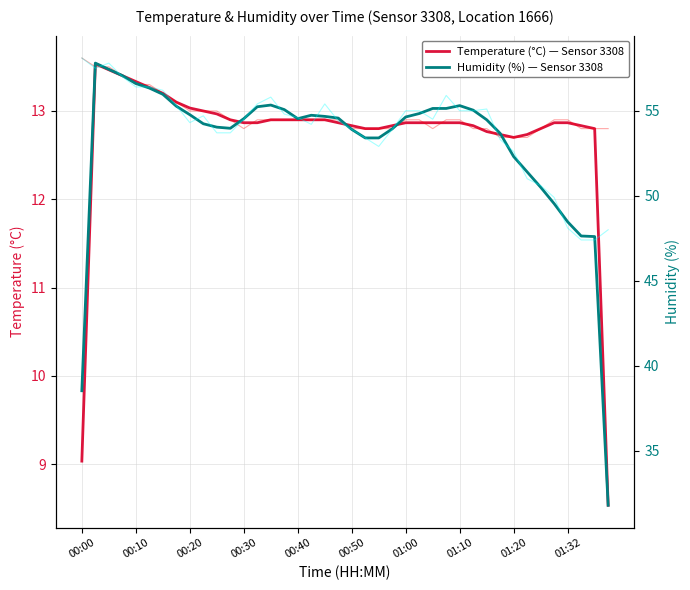

Is it true that Temperature (°C) — Sensor 3308 equals 5.7 at 01:10?

False